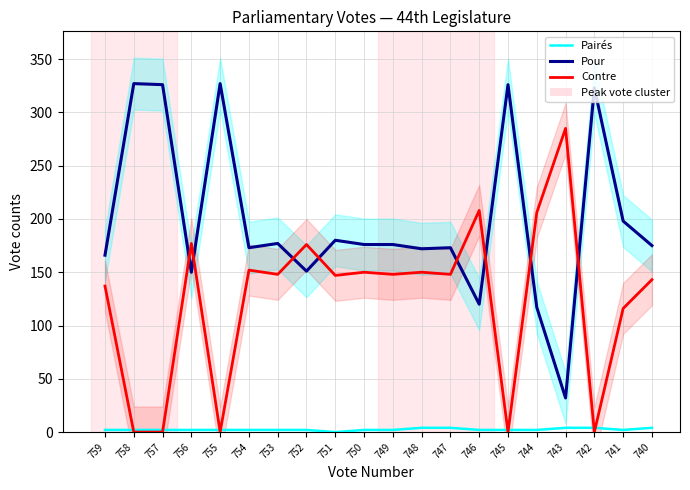

What is the value of the Pairés point at the 17th from the left?

4